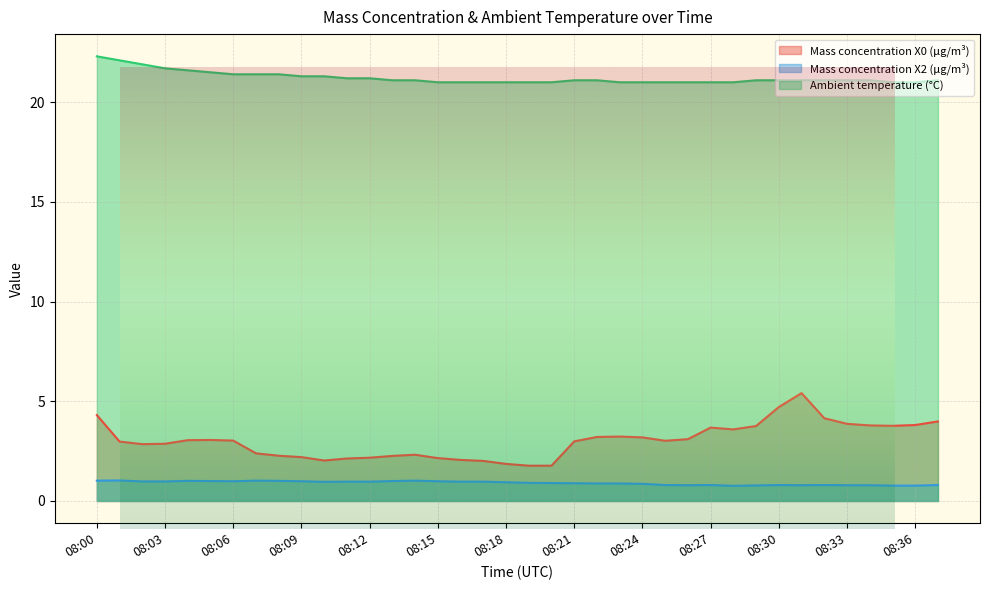

True or false: Mass concentration X0 (μg/m³) has more than 2 interior local peaks.

True